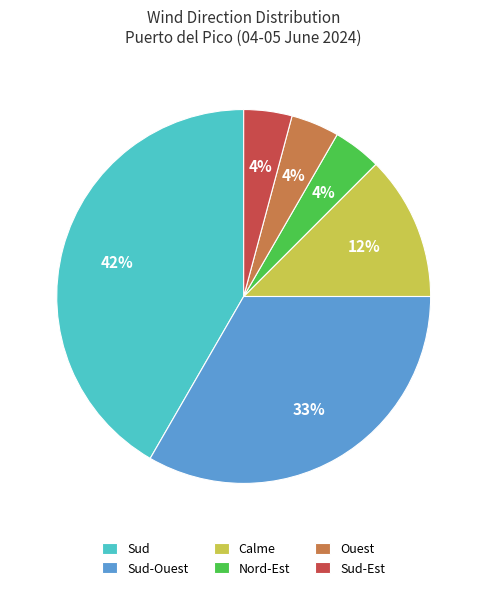

Does Sud account for over 50% of the chart?

No